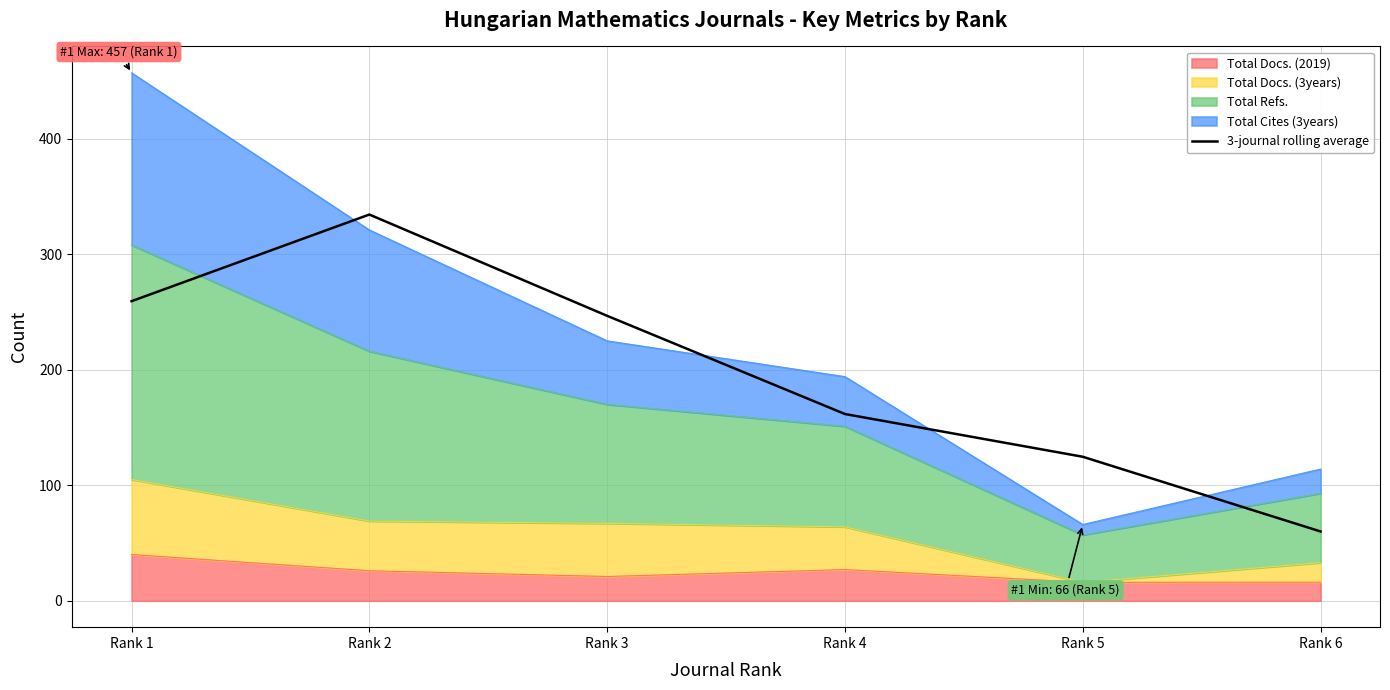

What is the change in value from Rank 1 to Rank 3?

-12.7